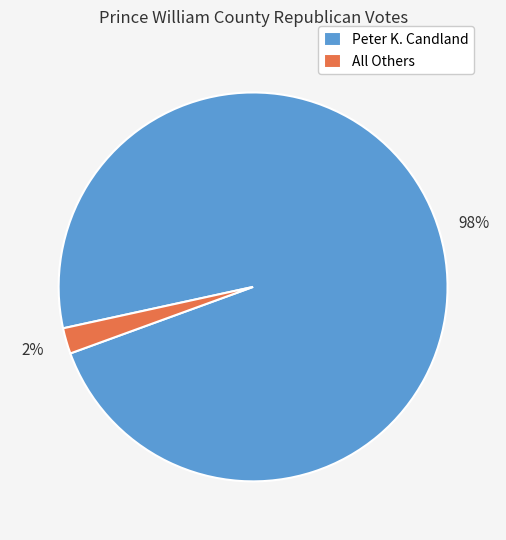

Is it true that Peter K. Candland is 84% of the pie?

False